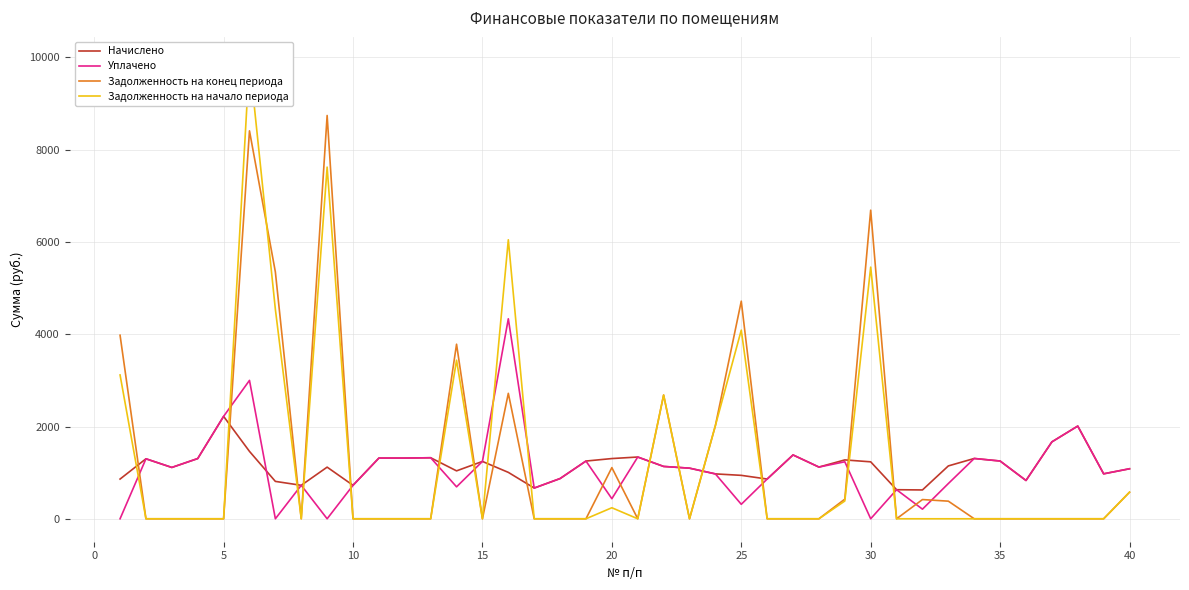

What is the highest value of the Уплачено series?

4335.3